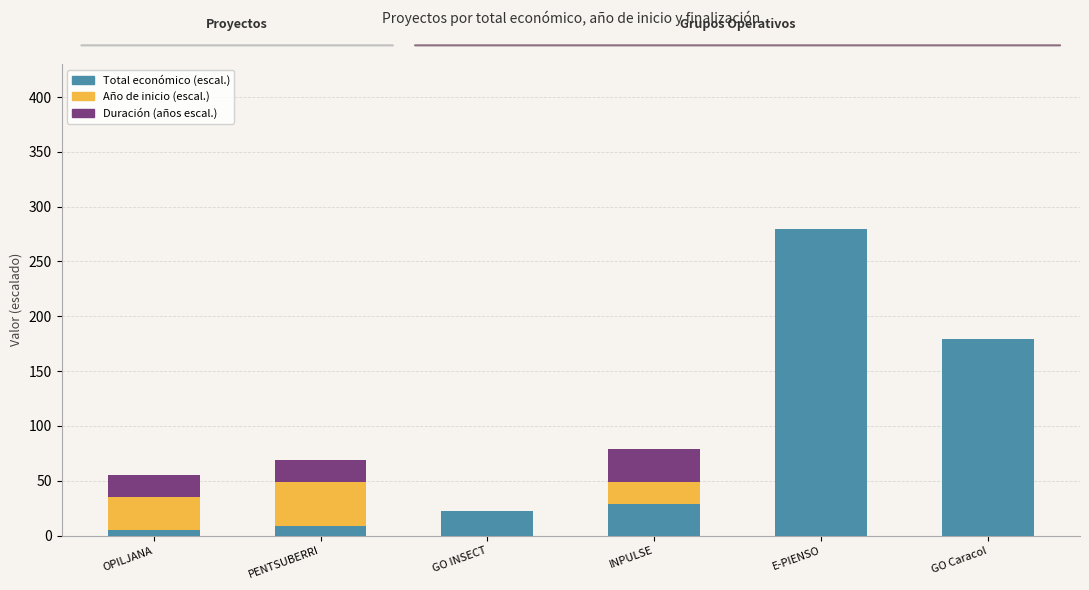

Are the bars grouped side by side (vs. stacked)?

No